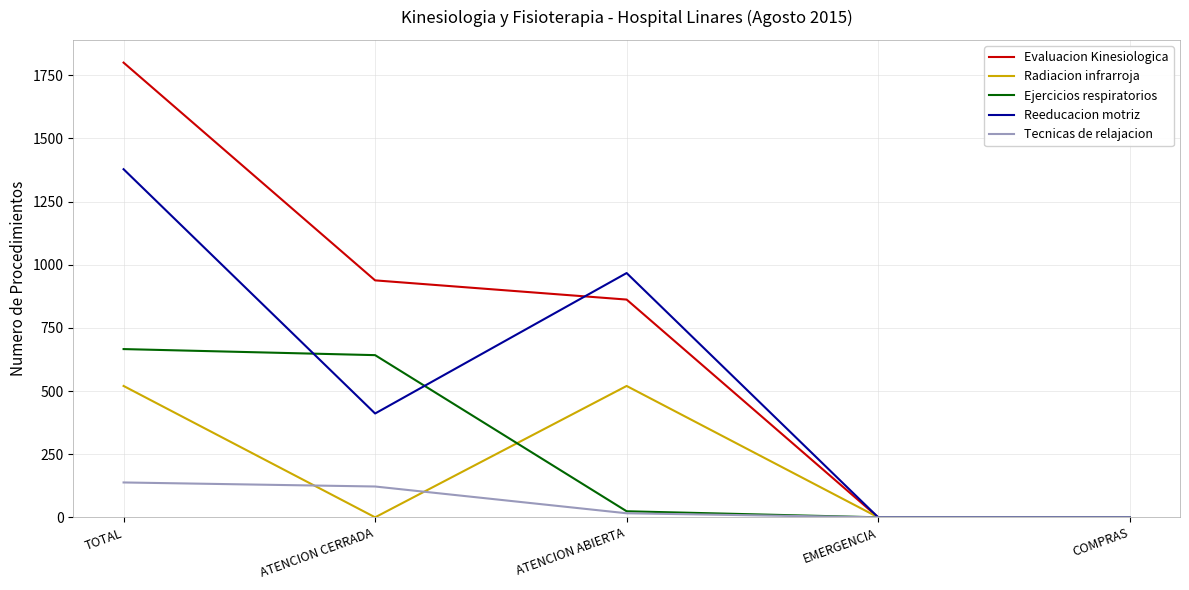

True or false: Evaluacion Kinesiologica has more than 2 interior local peaks.

False